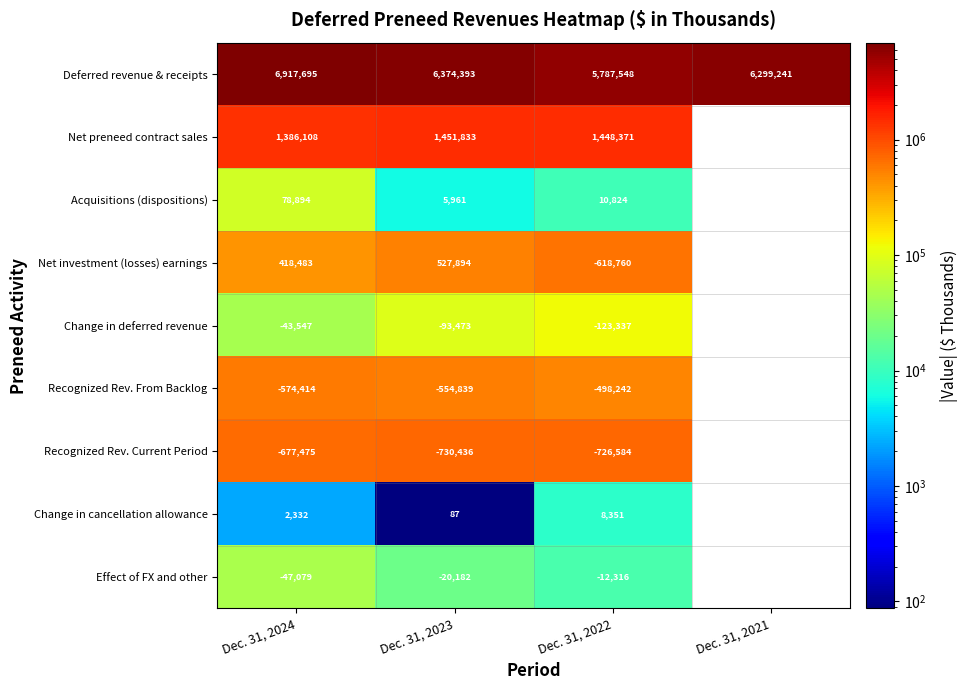

At Dec. 31, 2022, list the series in order from largest to smallest.

Deferred revenue & receipts, Net preneed contract sales, Acquisitions (dispositions), Change in cancellation allowance, Effect of FX and other, Change in deferred revenue, Recognized Rev. From Backlog, Net investment (losses) earnings, Recognized Rev. Current Period